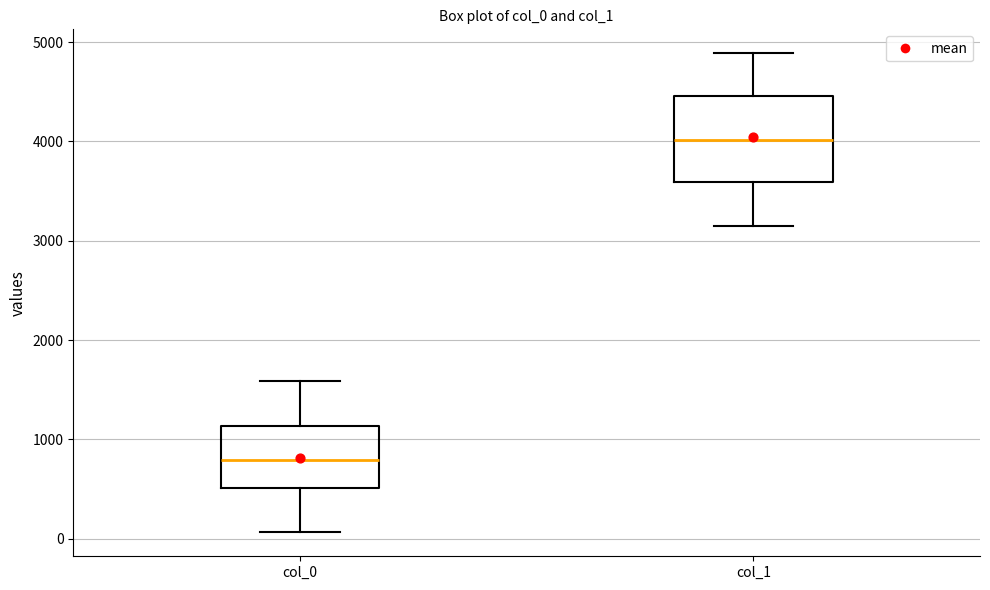

Which box's median line is the highest?

col_1